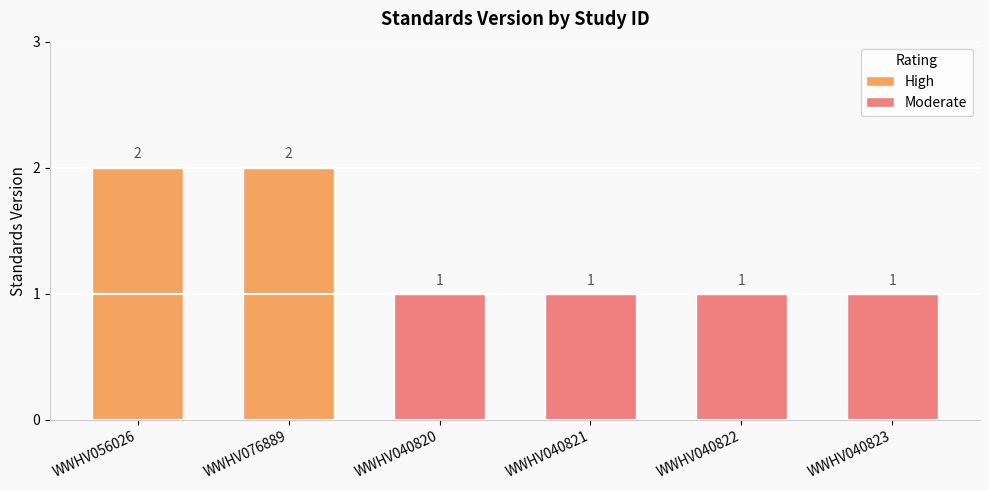

What is the sum of all values?

8